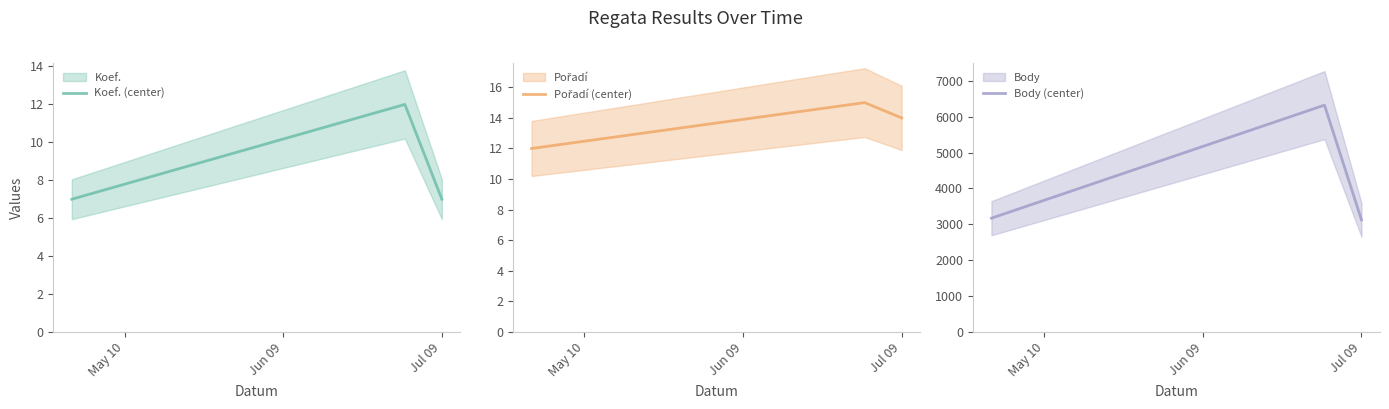

True or false: Body (center) has a value of 3124 at Jul 09.

True